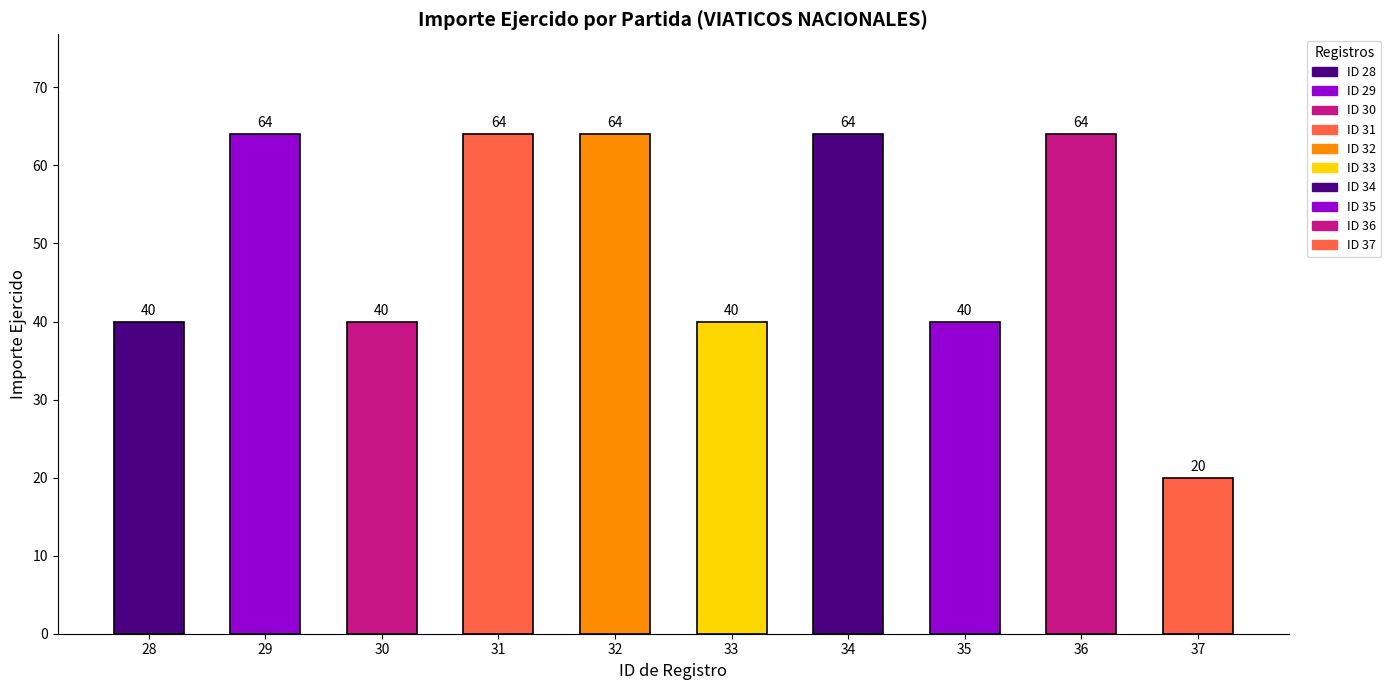

Reading right to left, list all the values displayed in this chart.

20	64	40	64	40	64	64	40	64	40